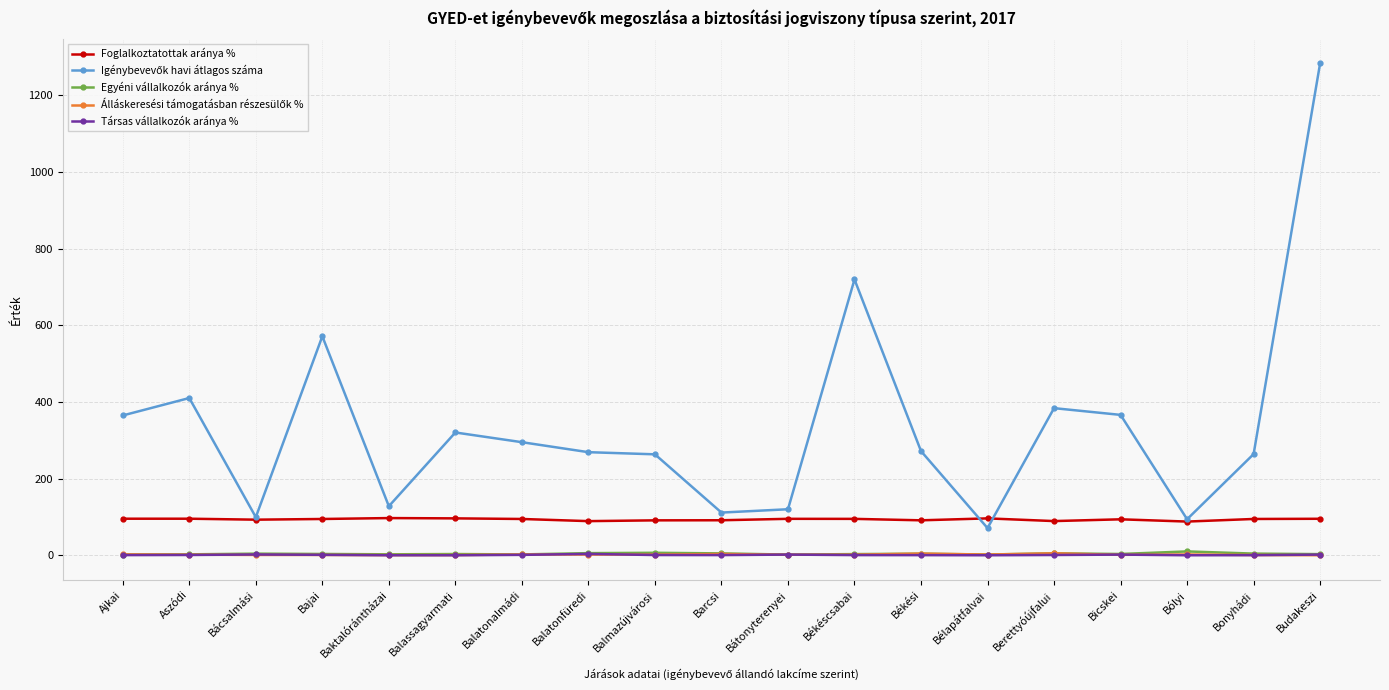

Which category has the highest value across all series?

Budakeszi